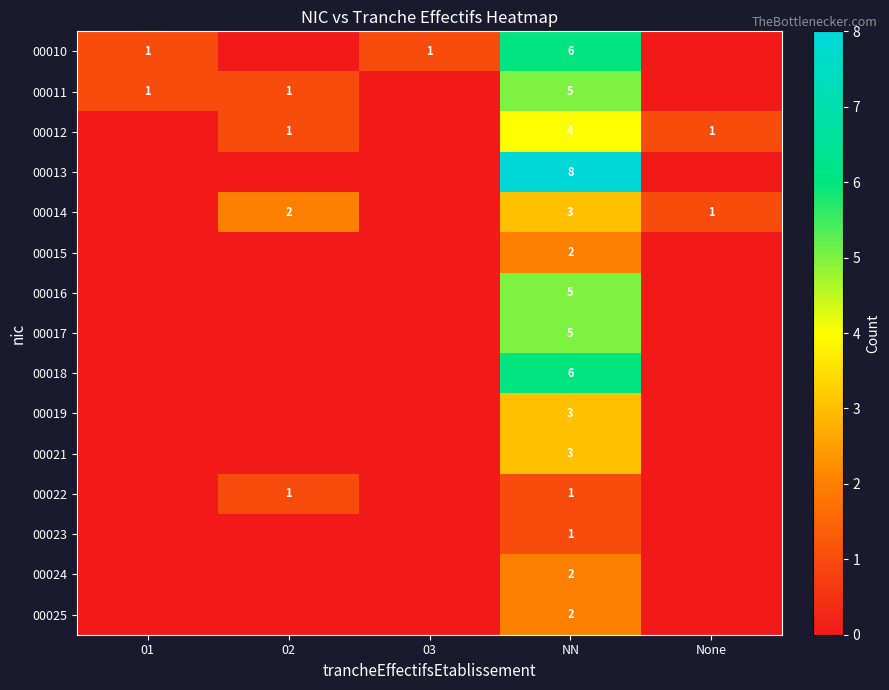

What is the difference between the maximum and second lowest values in the row_5 series?

2